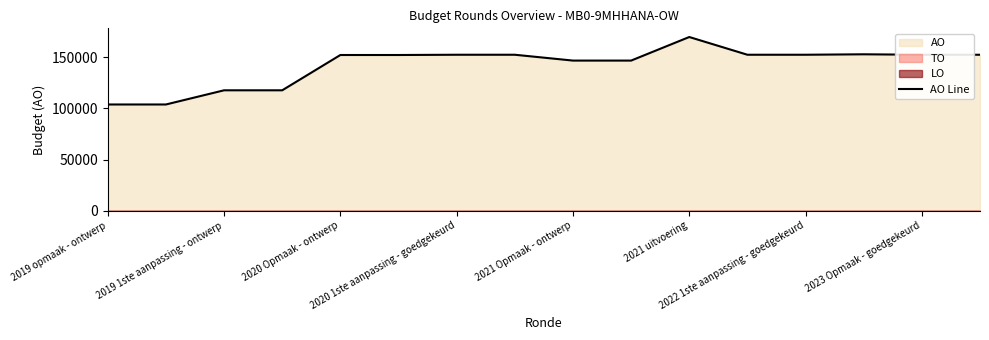

What is the lowest value of the AO Line series?

103864